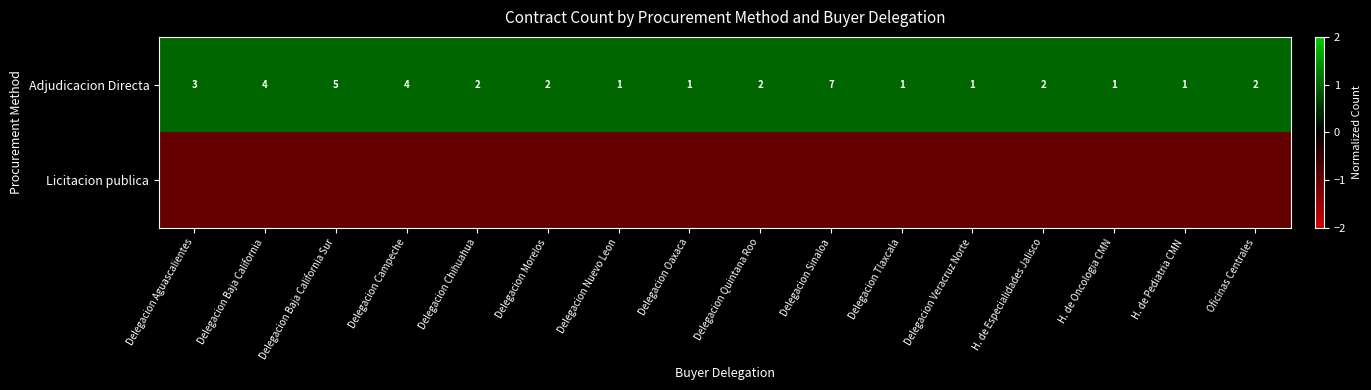

Count the Adjudicacion Directa values in the range 1 to 4.

14